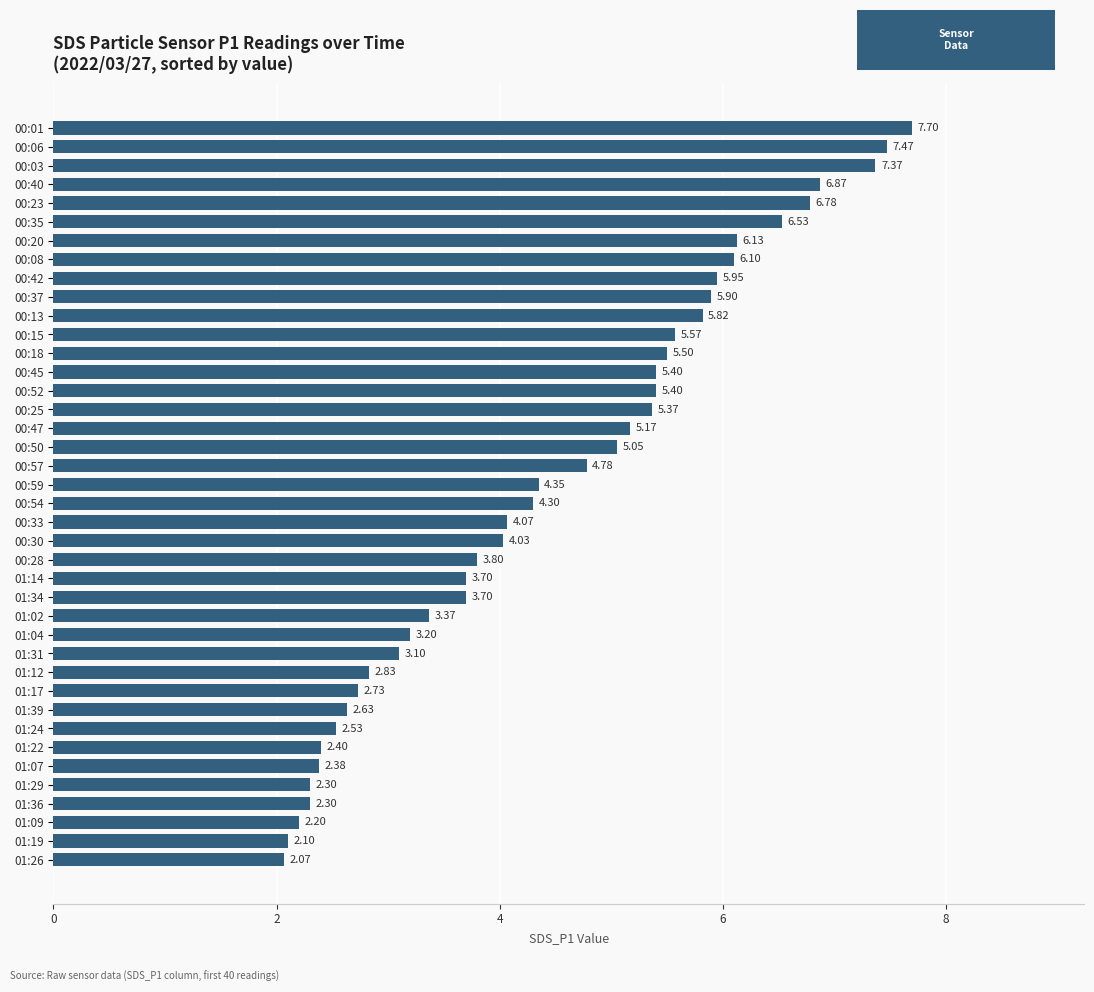

What is the average value?

4.5